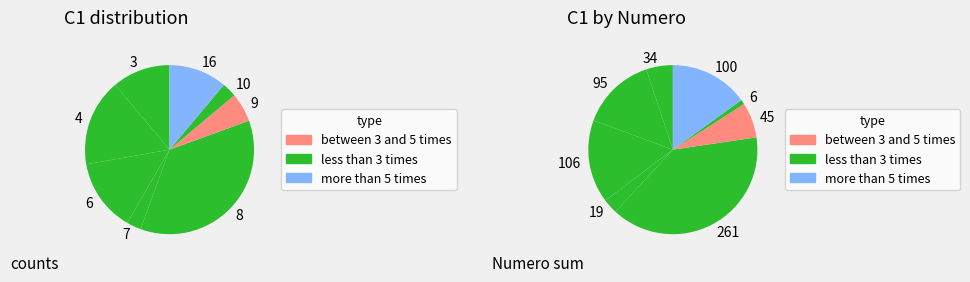

What is the total percentage of 8 and 6?

52.8%